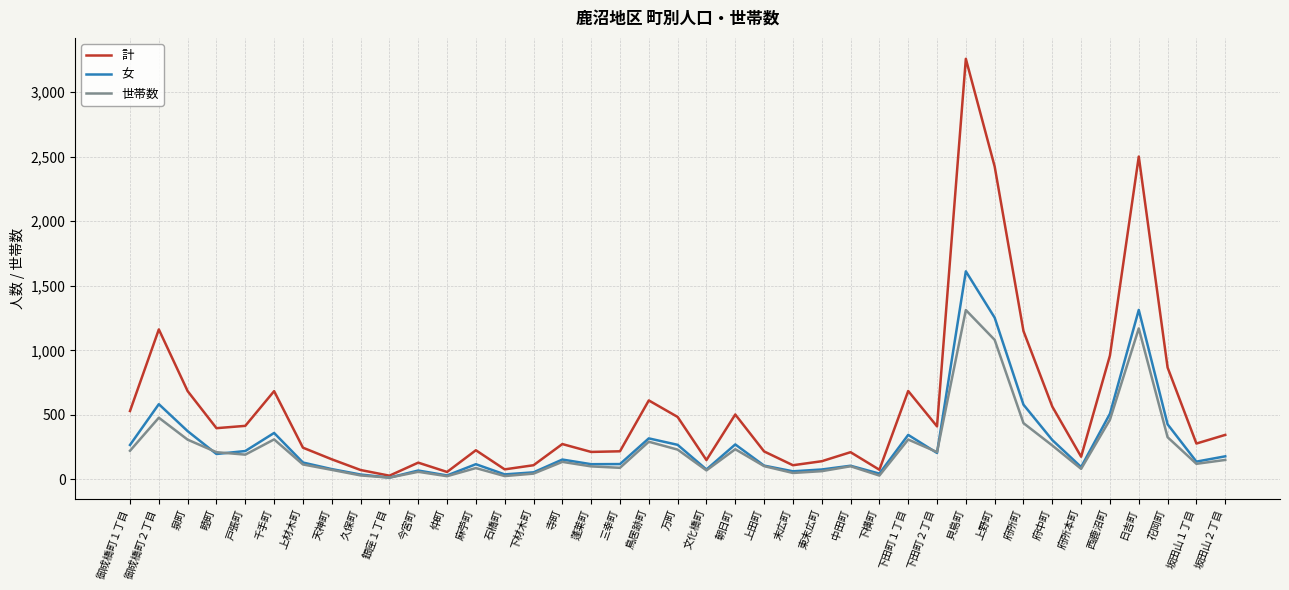

Rank the series by their maximum value, from lowest to highest.

世帯数, 女, 計